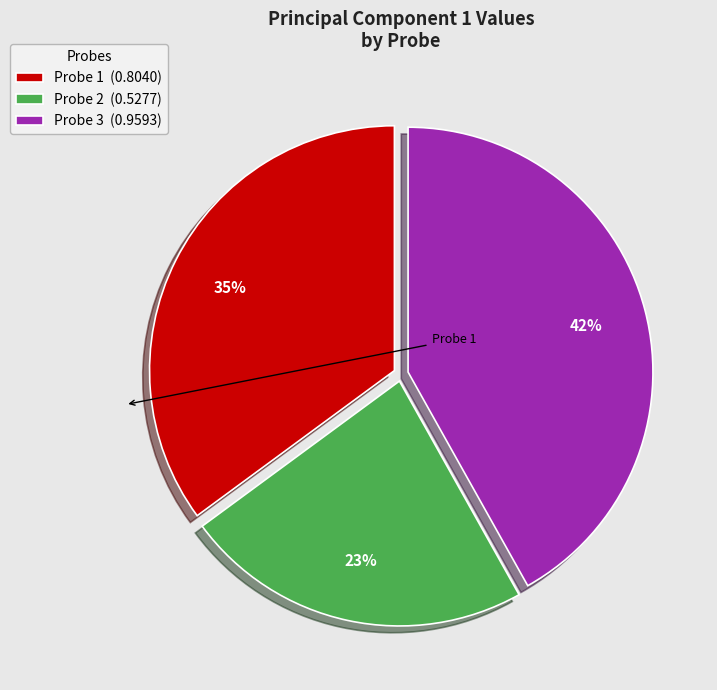

Is it true that Probe 1 is 44% of the pie?

False